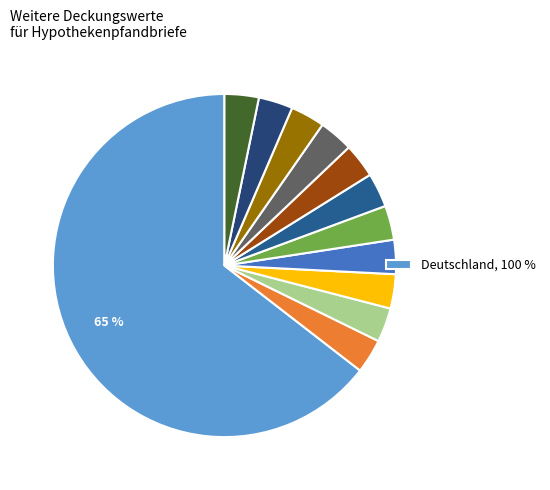

How many slices are in this pie chart?

12